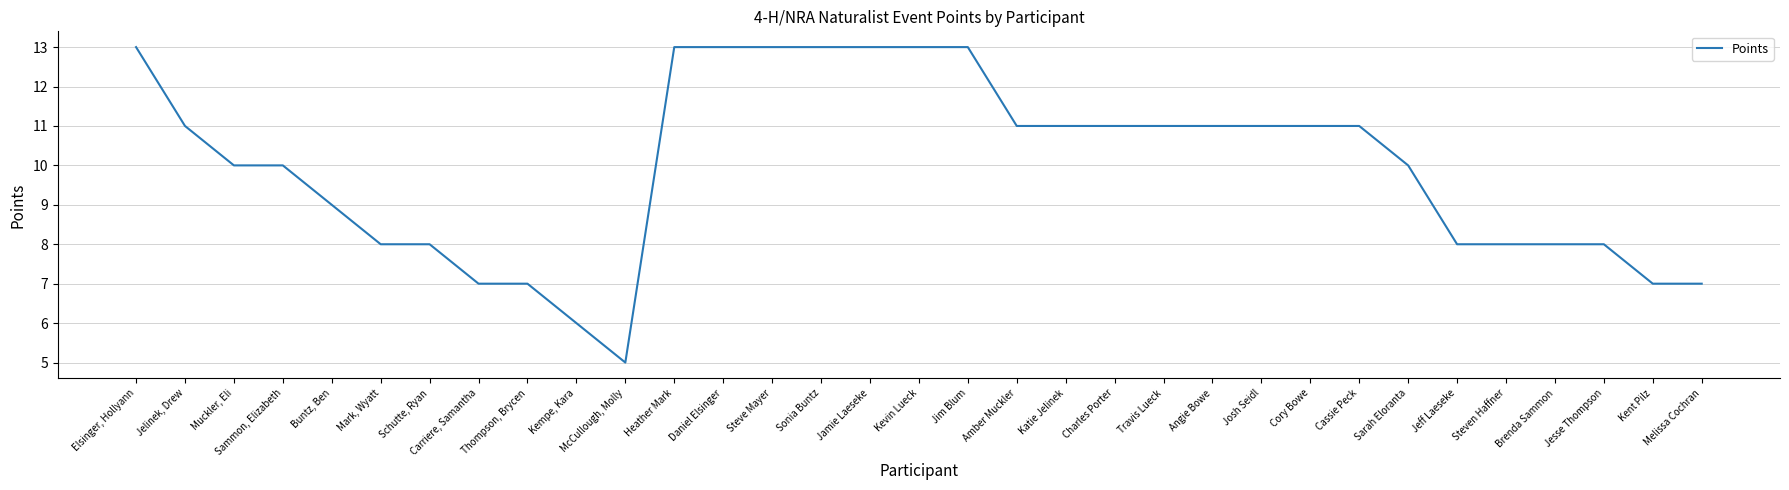

Is this an area chart (filled region under the line)?

No